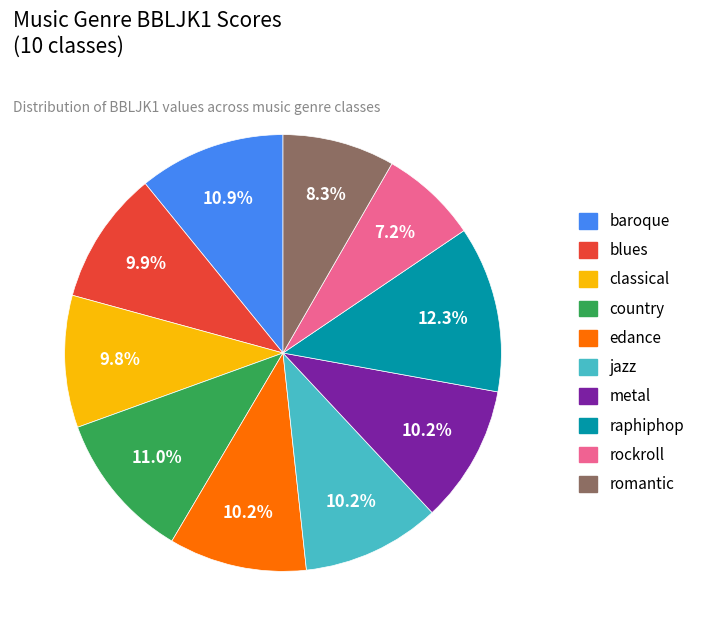

What is the smallest slice in the pie chart?

rockroll